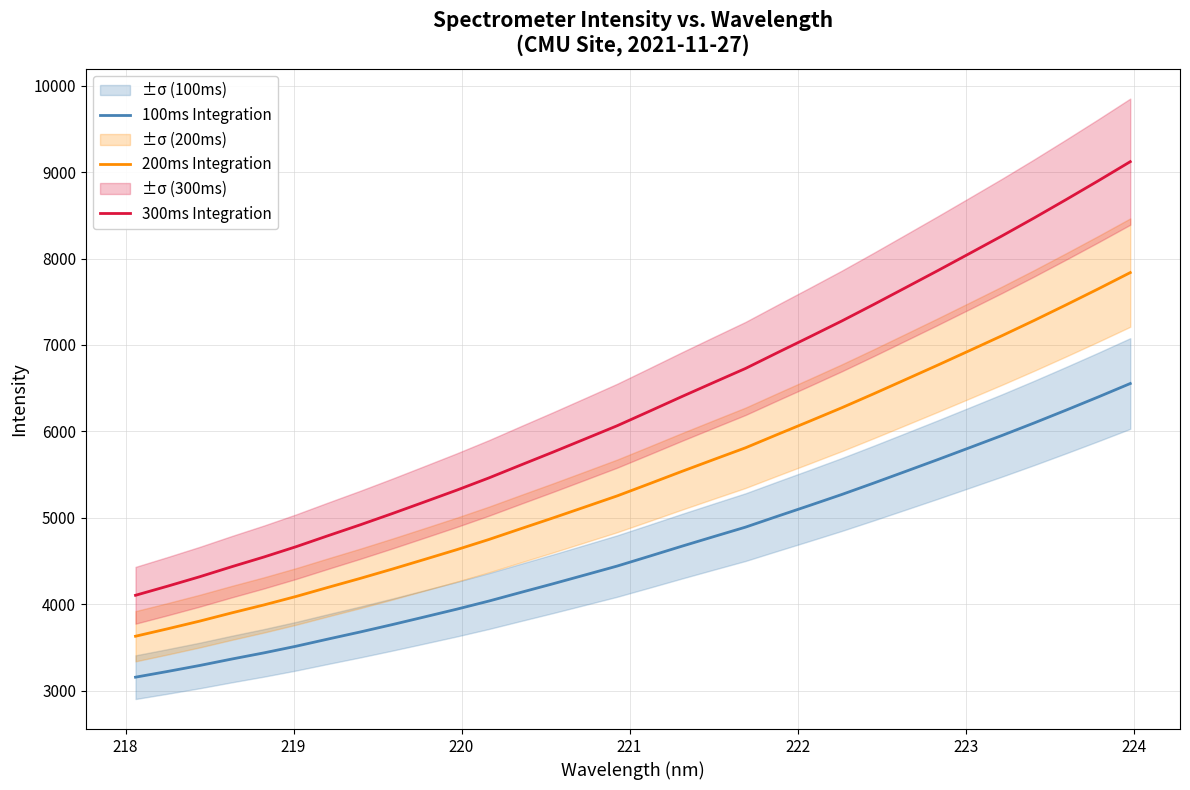

What is the lowest value of the 100ms Integration series?

3157.4